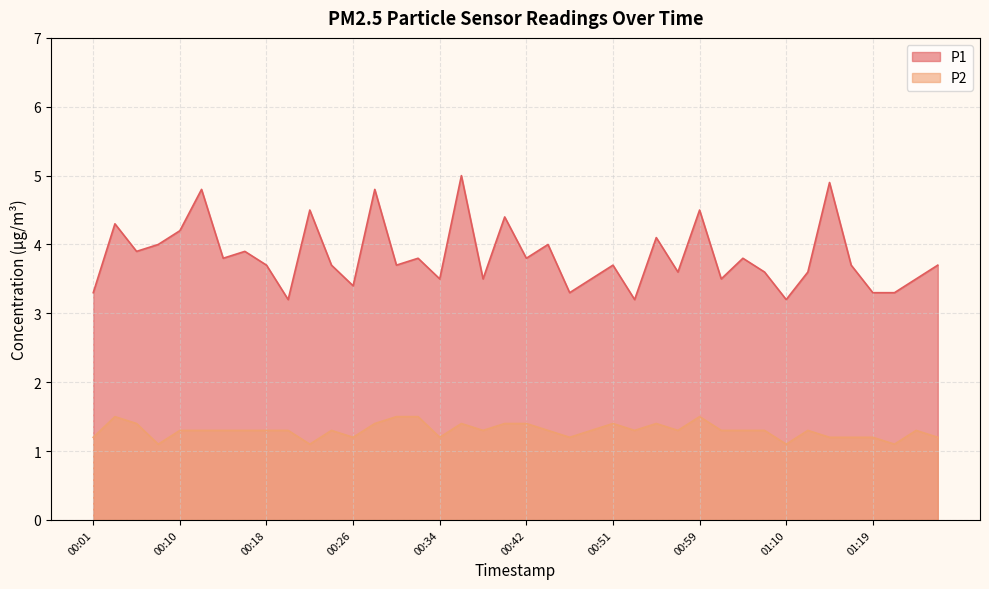

What is the spread (max minus min) of values at 01:14?

3.7